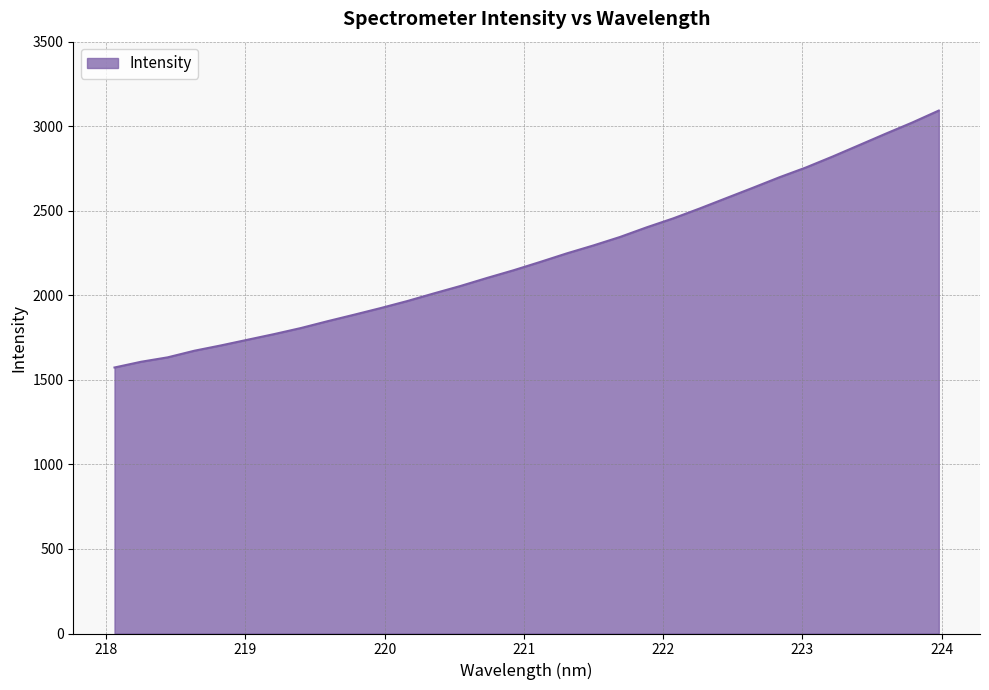

What is the difference between the maximum and minimum values?

1519.5